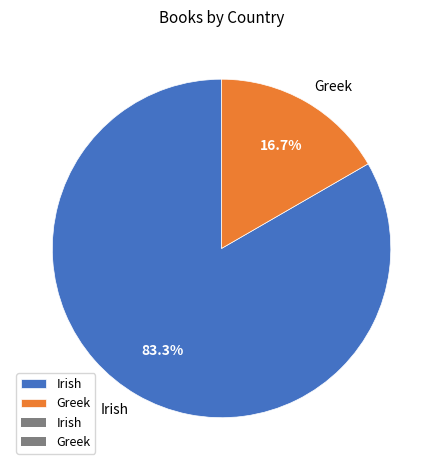

What portion of the pie excludes Greek?

83.3%